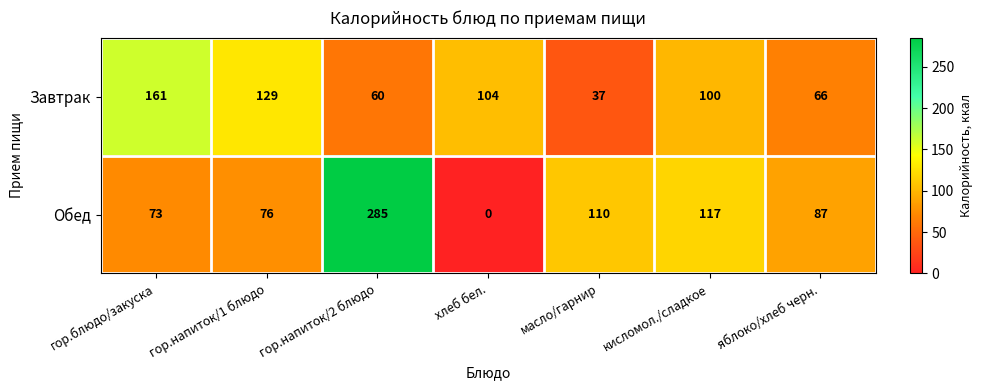

List the series in order of their overall mean, highest first.

Обед, Завтрак